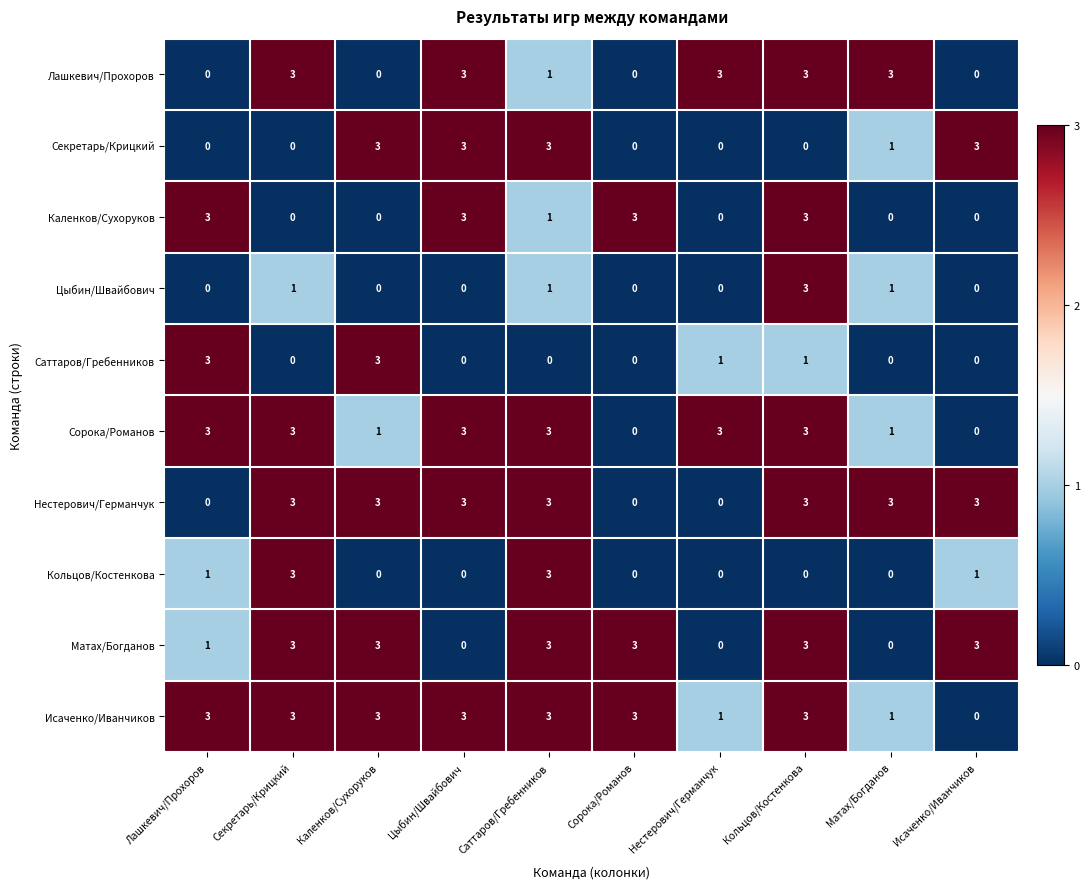

The value of Исаченко/Иванчиков at Сорока/Романов is 3. True or false?

True